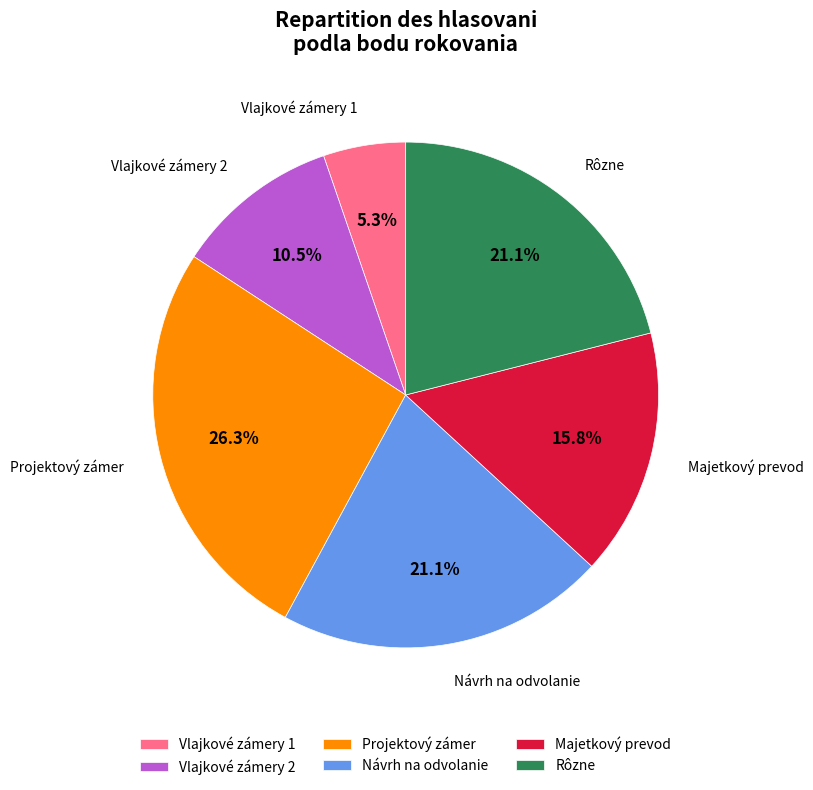

To the nearest percent, what is the difference between the largest and smallest slice percentages?

21%